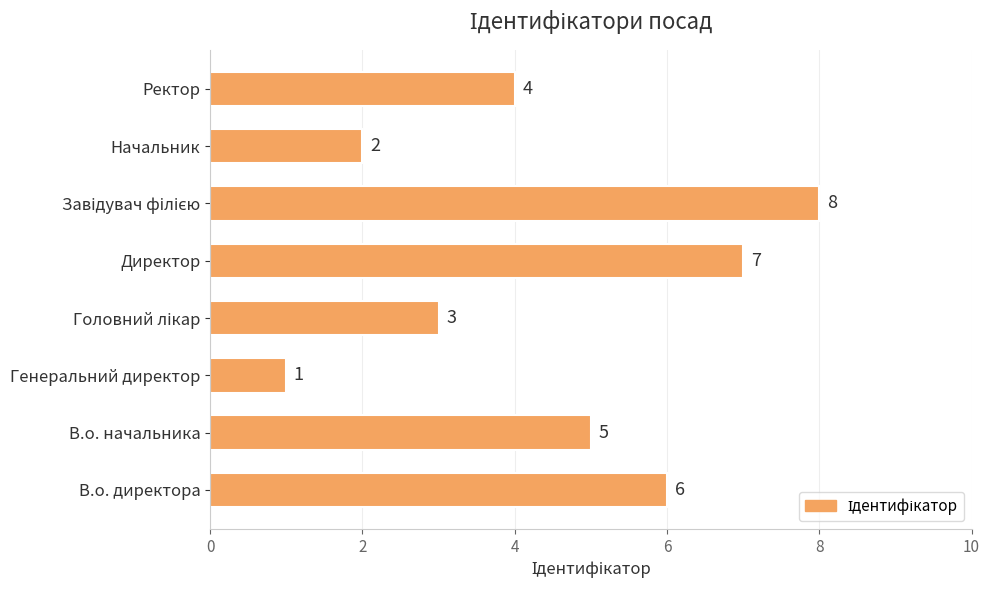

How many values are between 3 and 7?

5